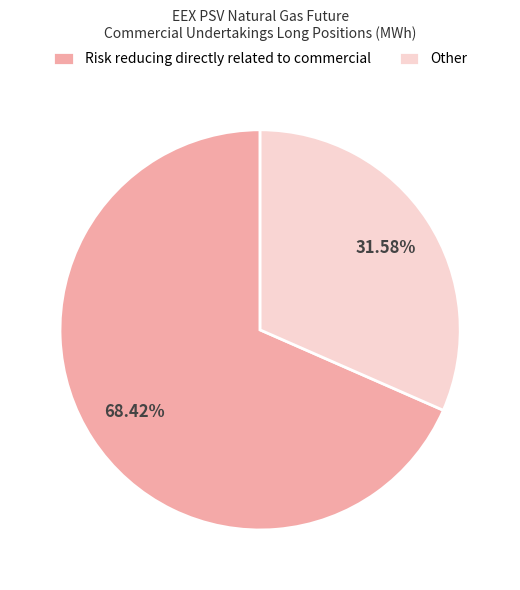

What percentage is NOT represented by Other?

68.4%